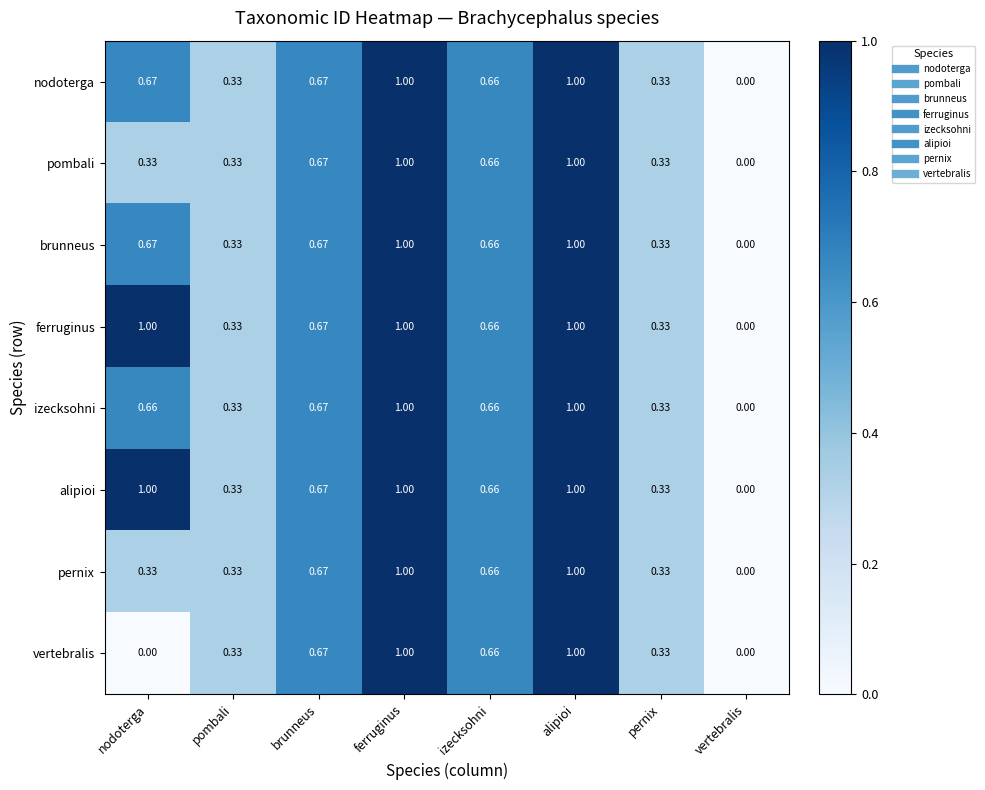

Is the value of izecksohni at alipioi greater than the value of nodoterga at pernix?

Yes